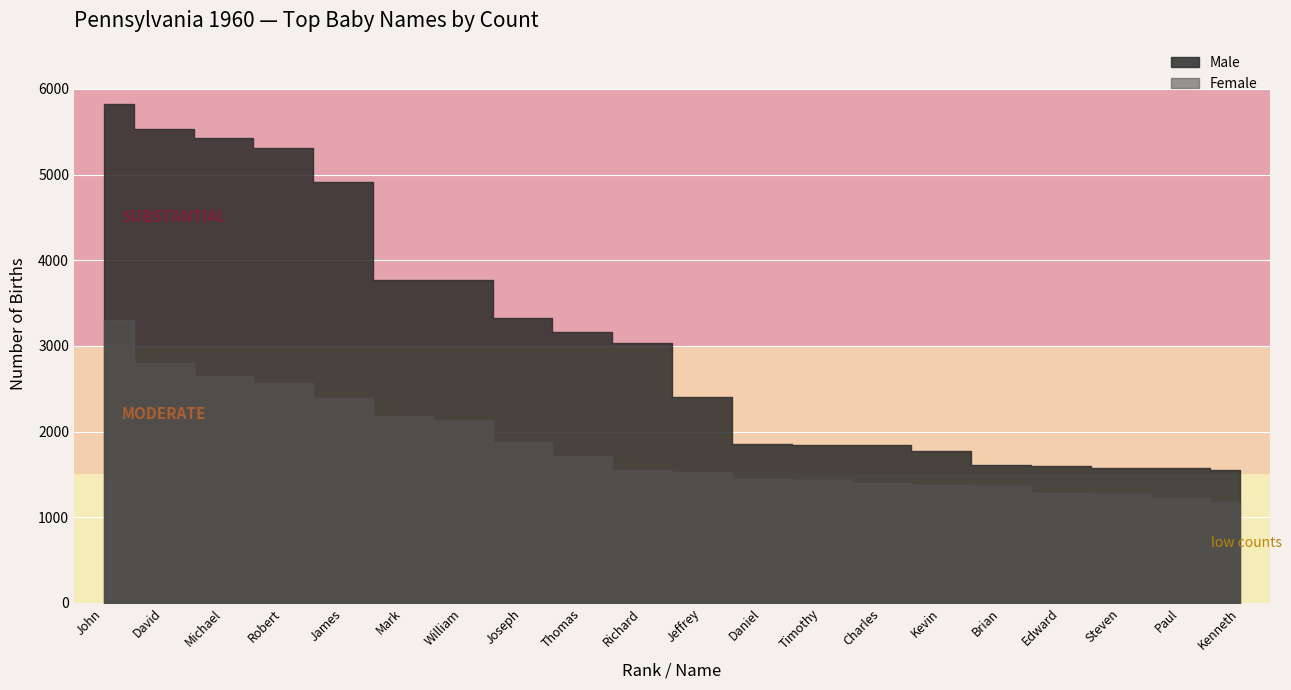

What is the smallest value displayed?

1178